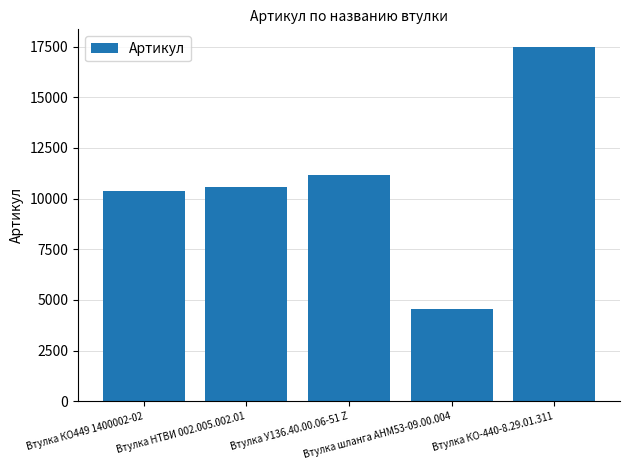

True or false: the data shows 1499 at Втулка шланга АНМ53-09.00.004.

False